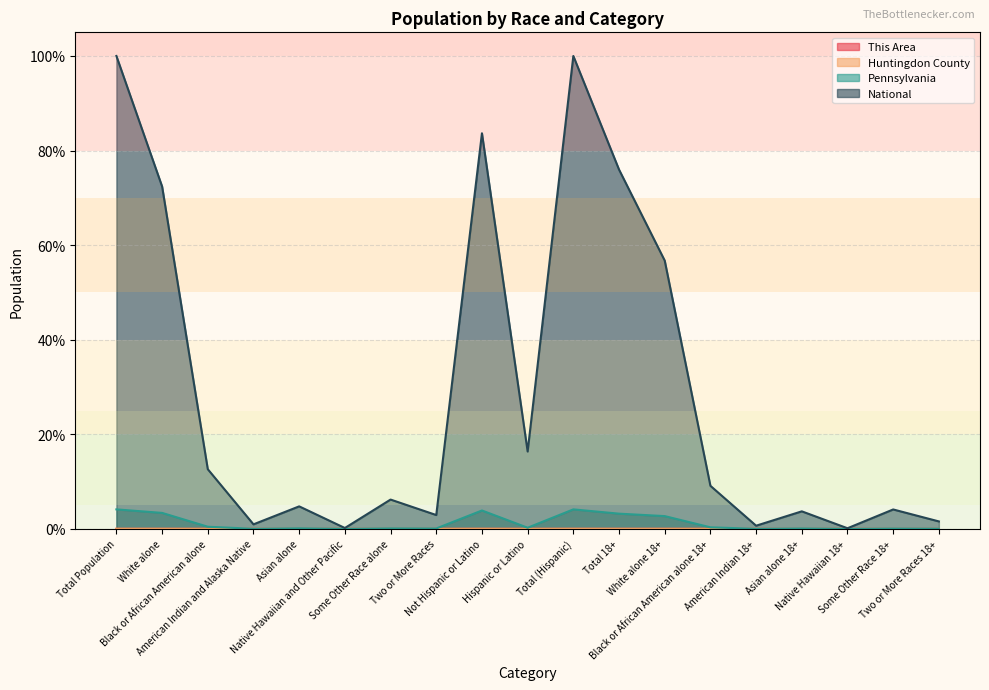

What is the average value of the National series?

29.0